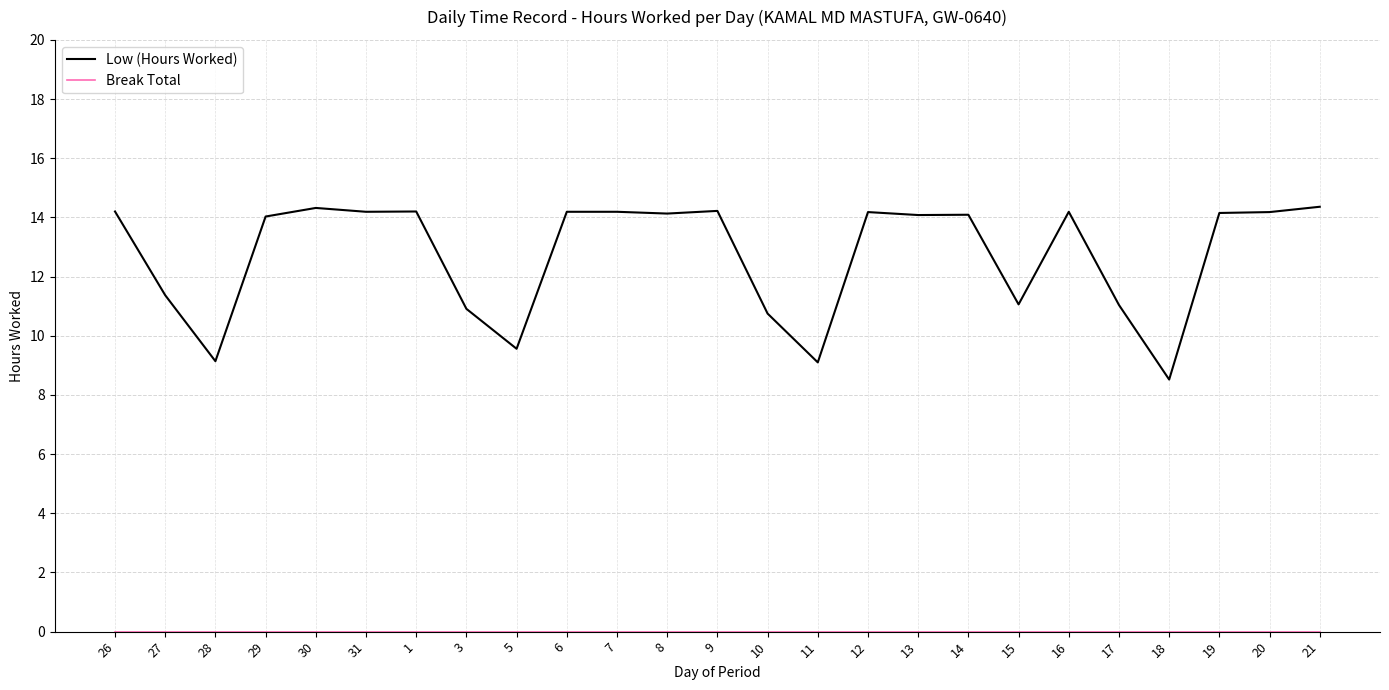

How many lines are shown in the chart?

2